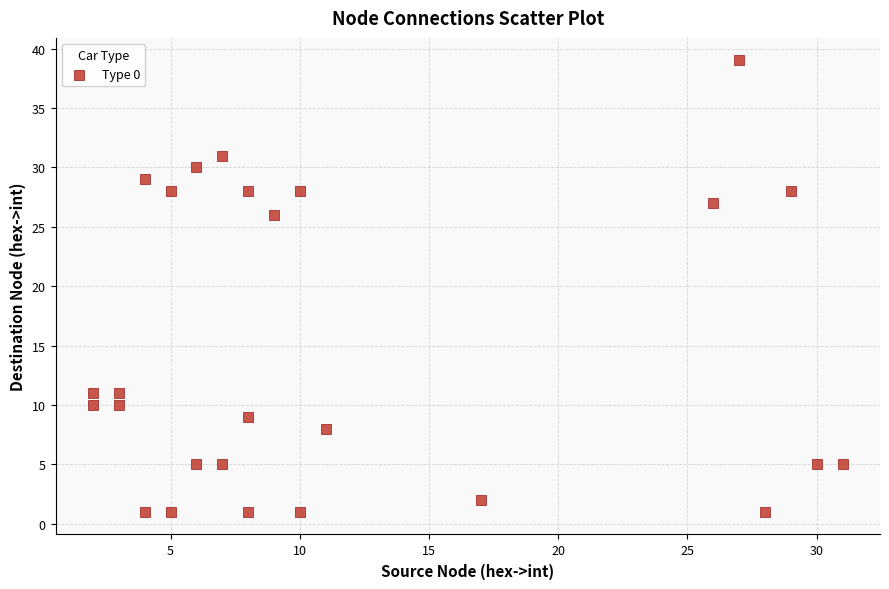

What is the range of Y values (max minus min)?

38